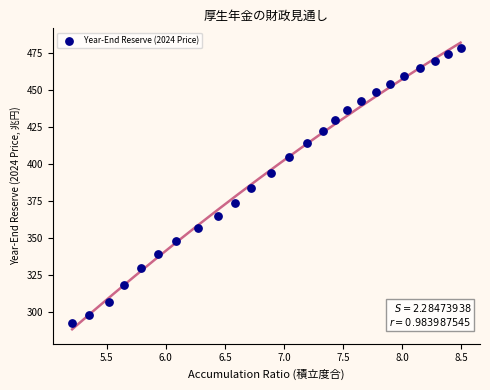

What is the range of Y values (max minus min)?

186.3